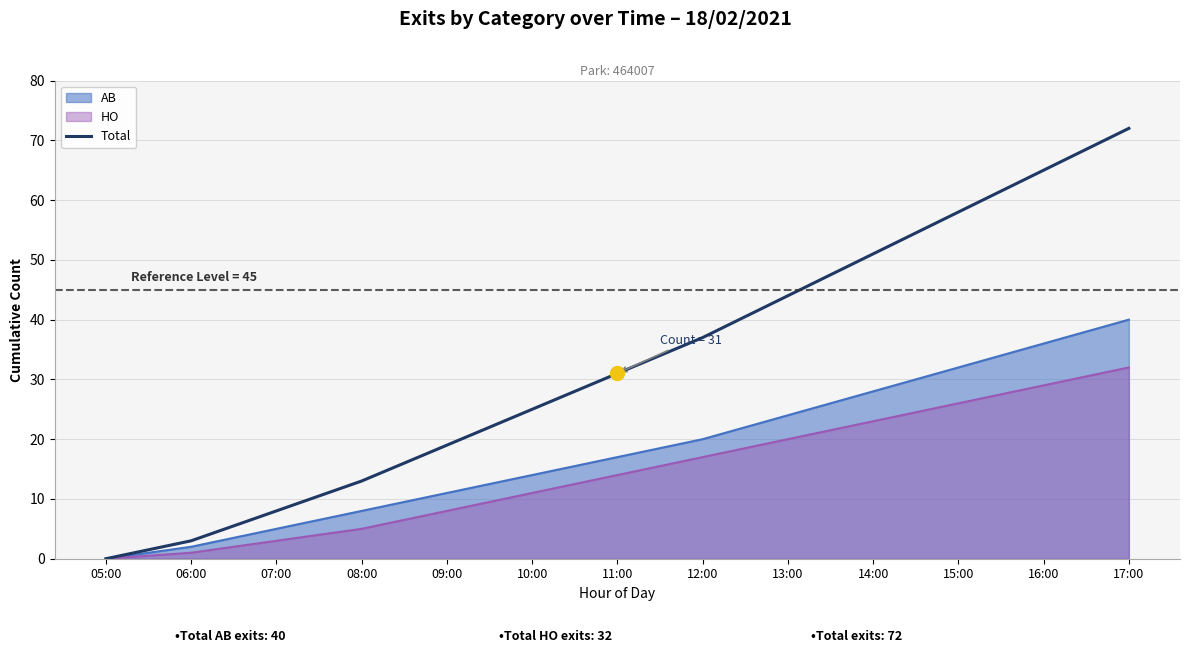

What is the sum of all values?

426